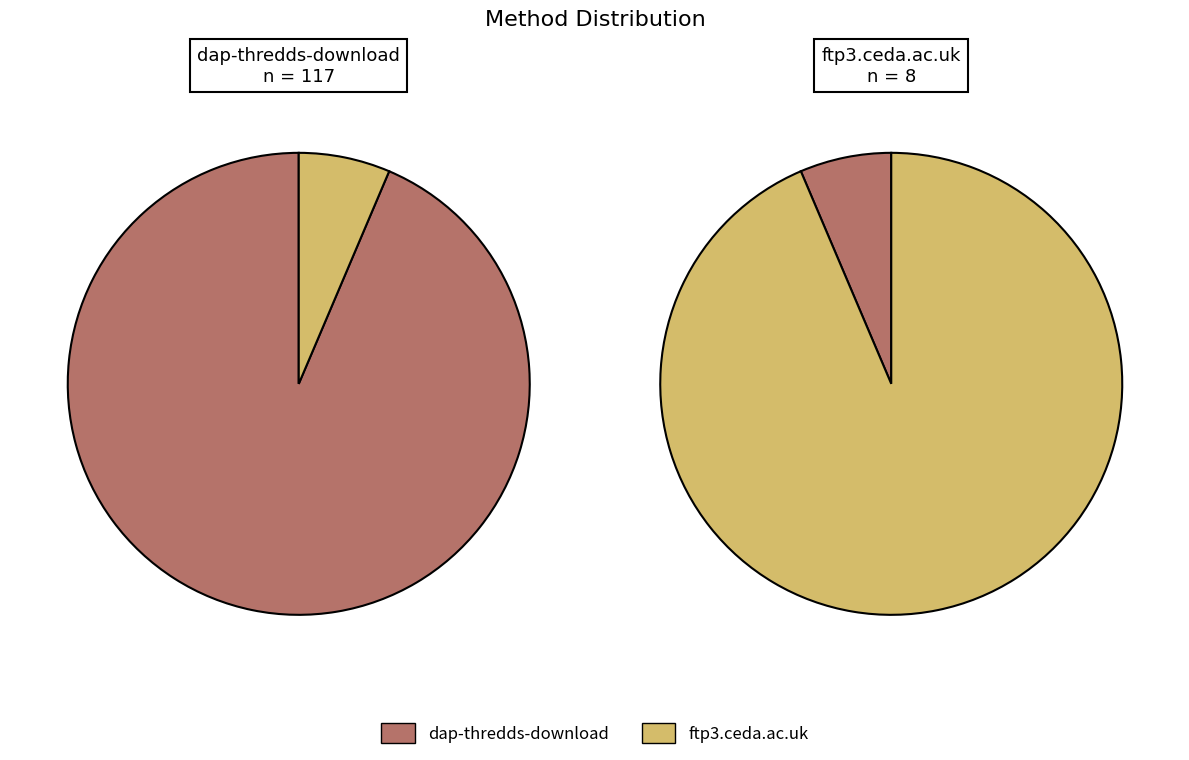

Which category has the biggest portion of the pie?

dap-thredds-download